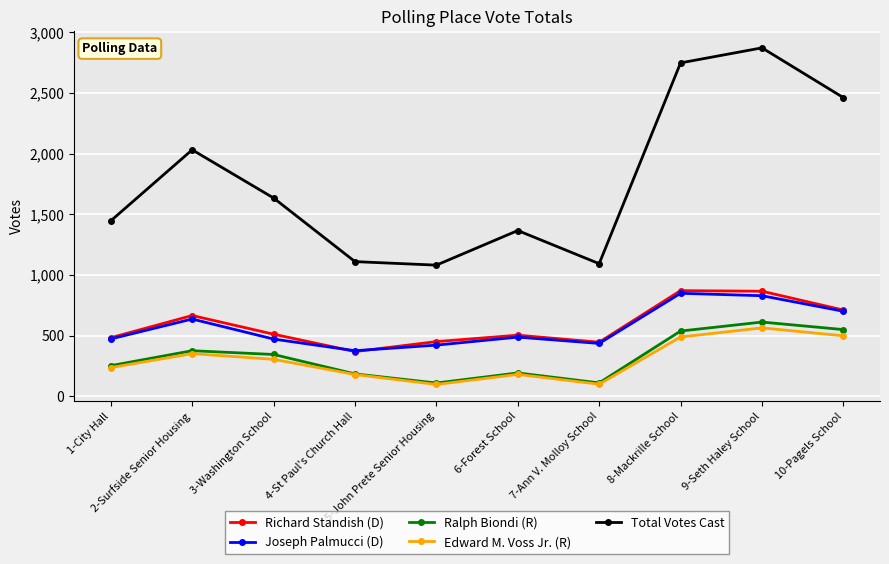

Is the value of Edward M. Voss Jr. (R) at 8-Mackrille School greater than the value of Joseph Palmucci (D) at 10-Pagels School?

No